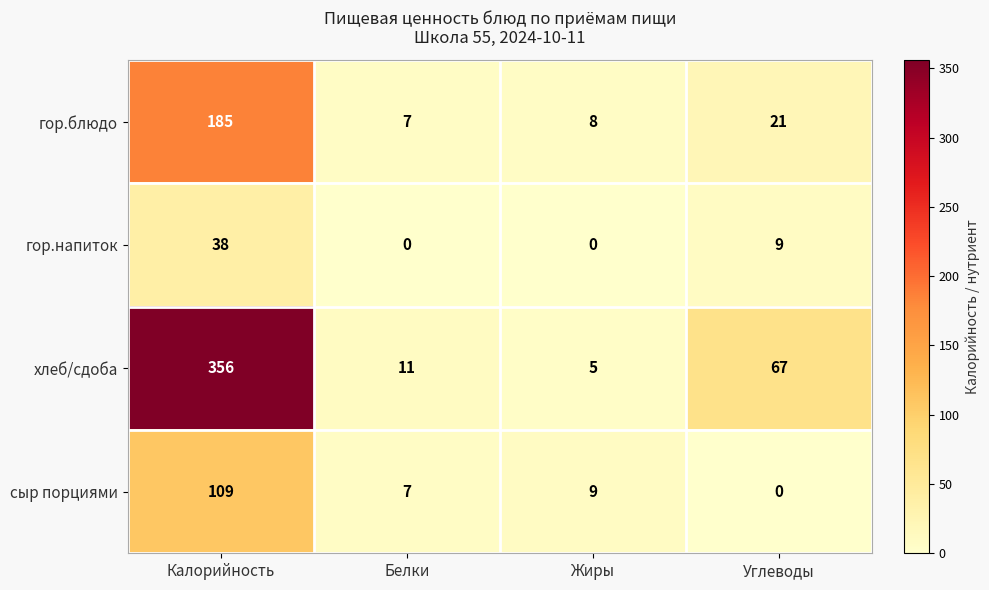

Where does the гор.блюдо series first go above 21?

Калорийность